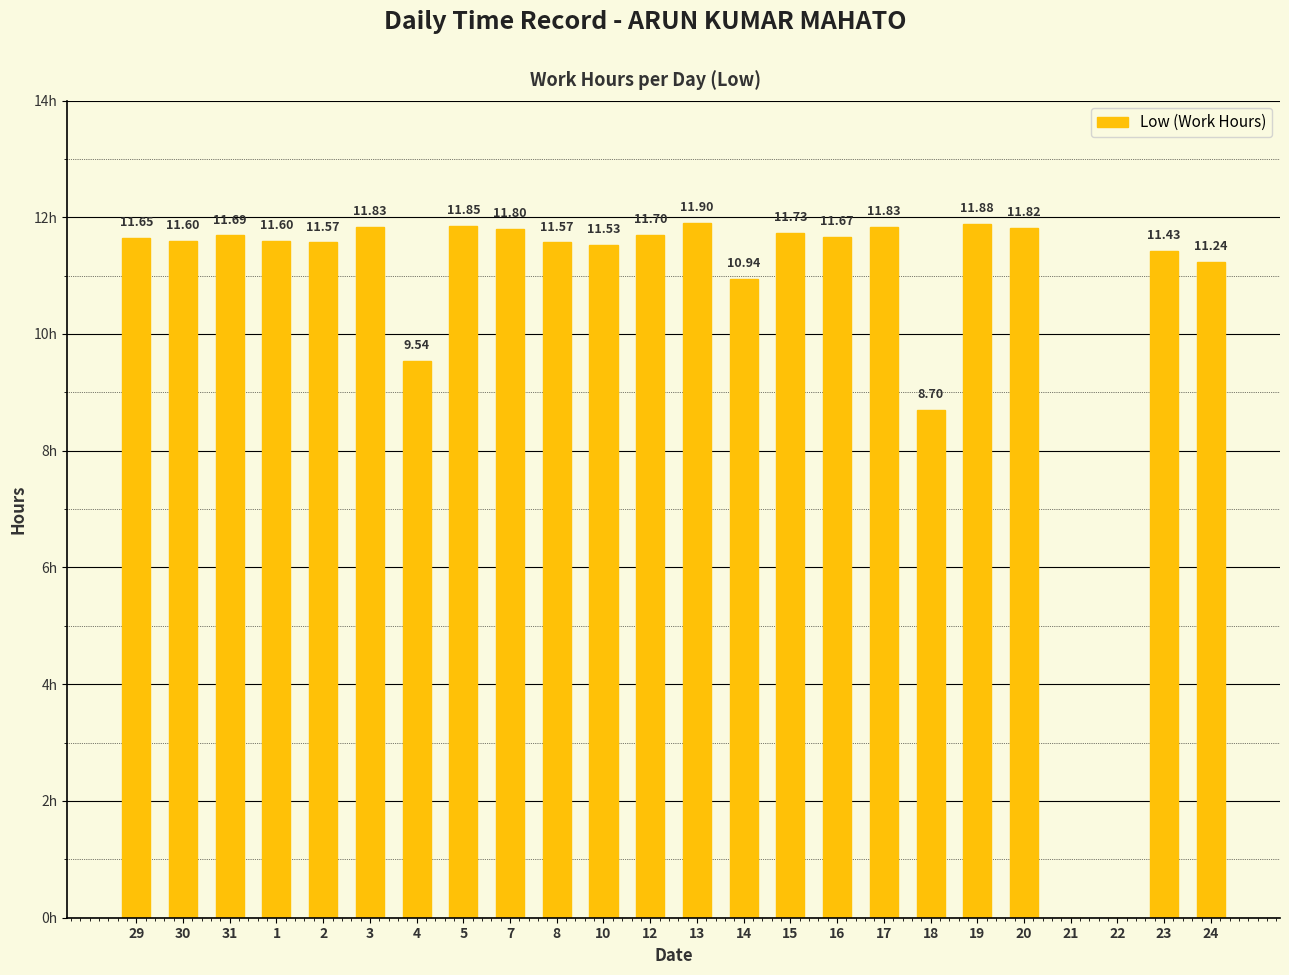

True or false: the data shows 6.0 at 1.

False